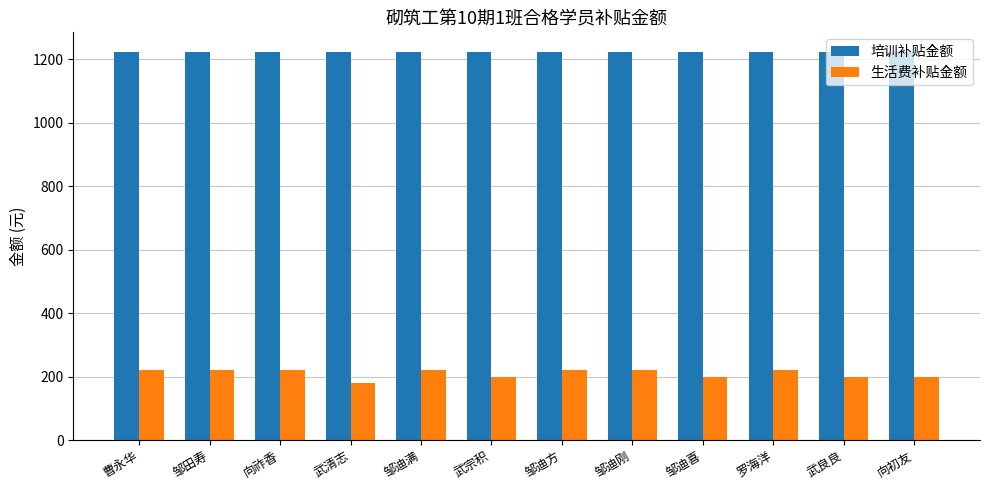

Is it true that 生活费补贴金额 equals 355 at 邹迪刚?

False